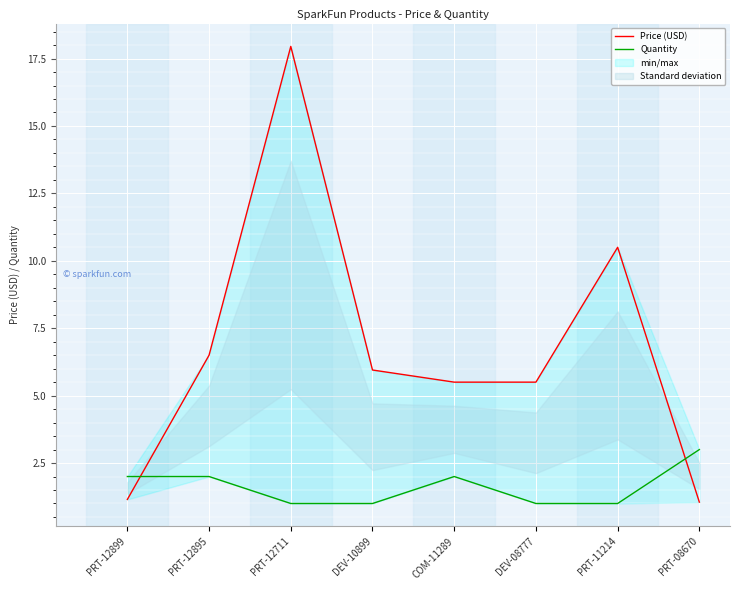

Reading left to right, list all the values displayed in this chart.

Price (USD): PRT-12899=1.1	PRT-12895=6.5	PRT-12711=17.9	DEV-10899=6.0	COM-11289=5.5	DEV-08777=5.5	PRT-11214=10.5	PRT-08670=1.1
Quantity: PRT-12899=2.0	PRT-12895=2.0	PRT-12711=1.0	DEV-10899=1.0	COM-11289=2.0	DEV-08777=1.0	PRT-11214=1.0	PRT-08670=3.0